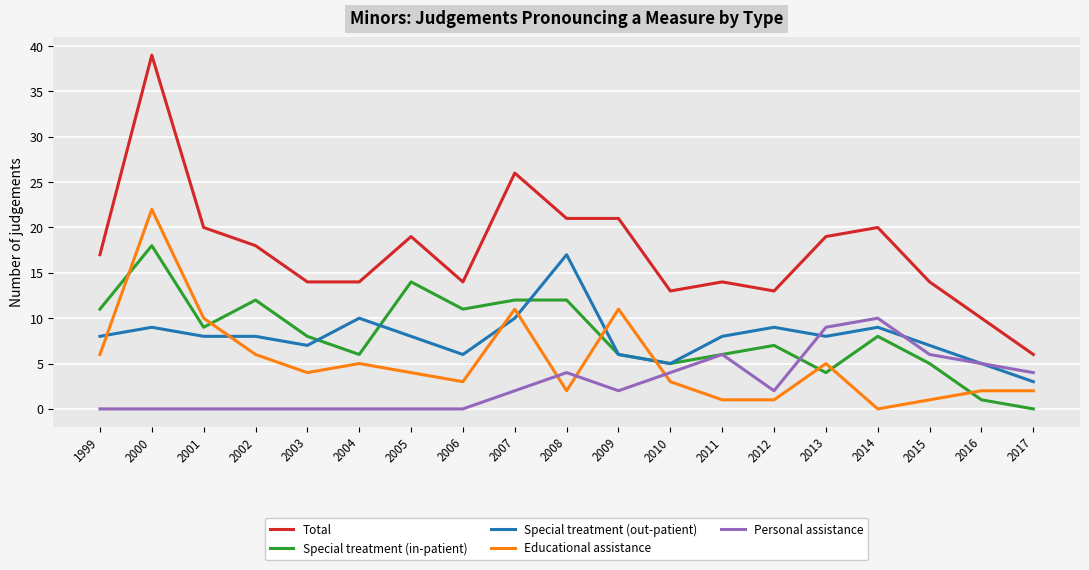

At how many categories does at least one series exceed 25?

2